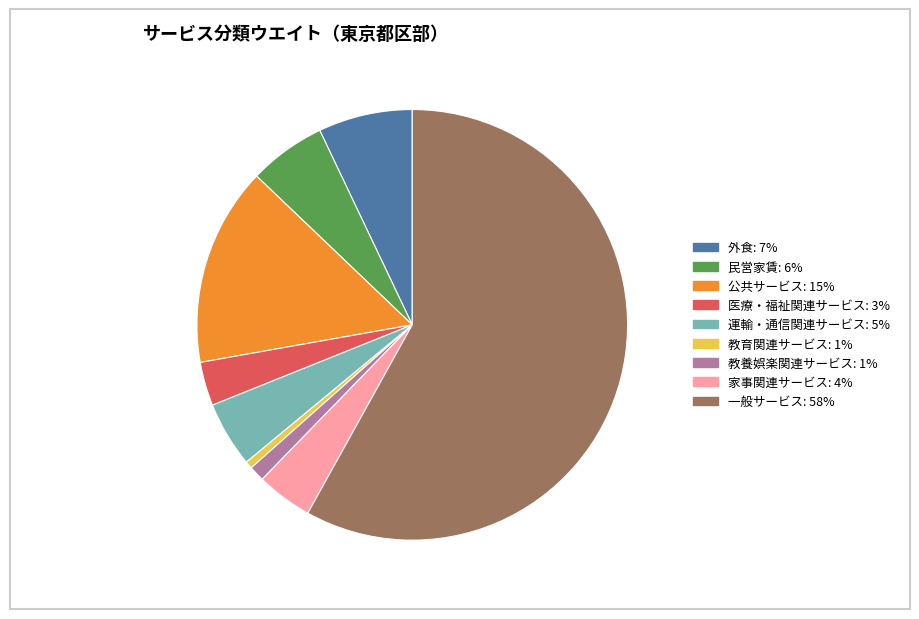

Is it true that 公共サービス is 15% of the pie?

True